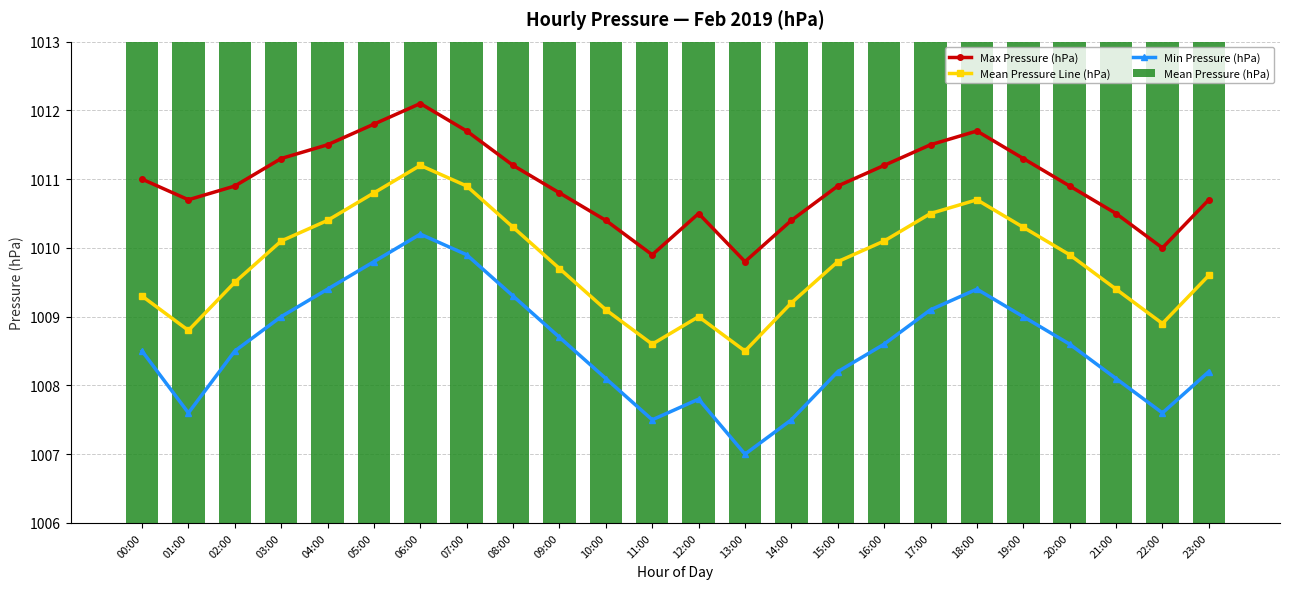

What is the label of the 20th bar from the right?

04:00